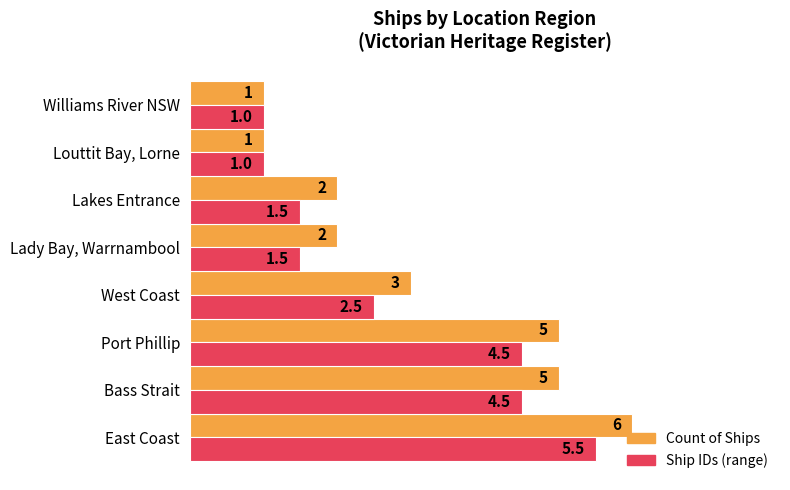

At which category does the chart reach its peak across all series?

East Coast